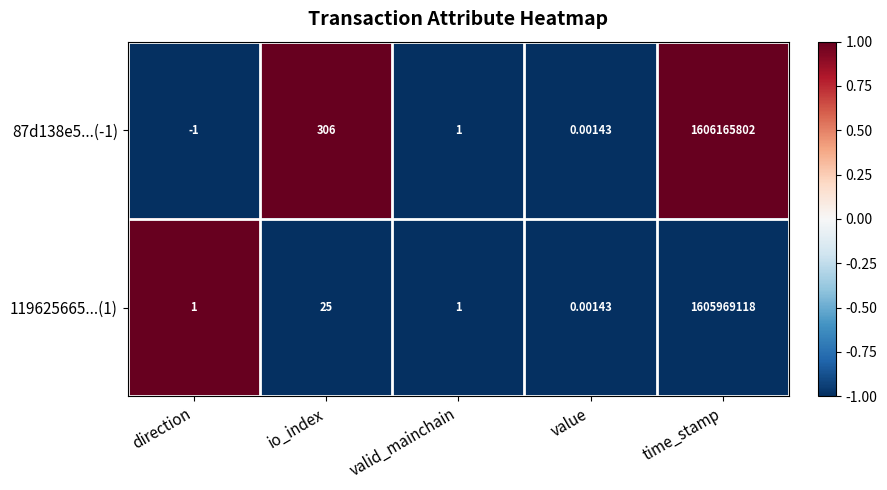

Between io_index and time_stamp, which series saw the biggest shift?

87d138e5...(-1)